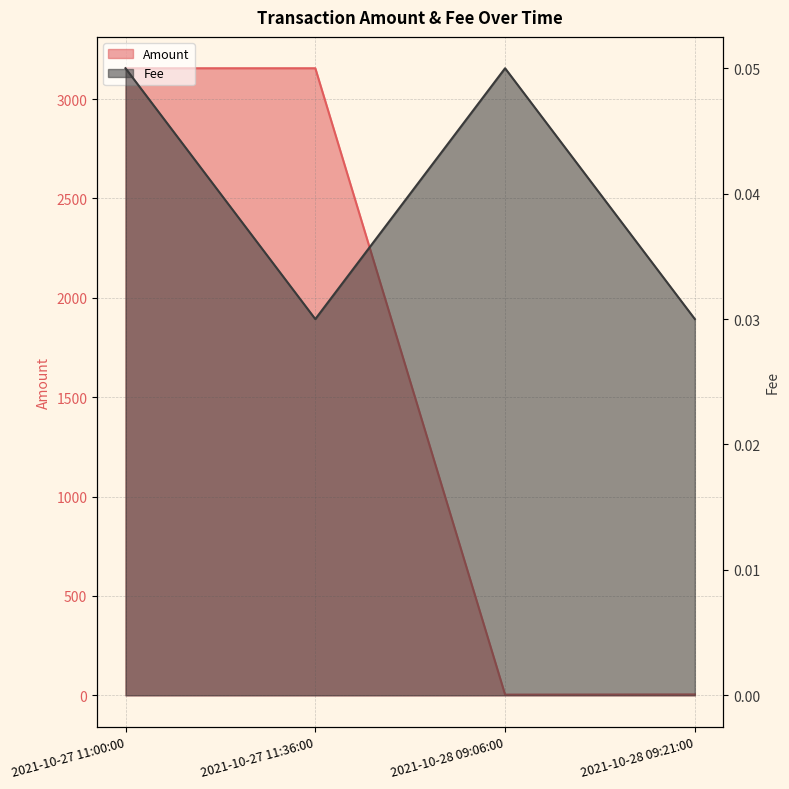

True or false: Amount has a value of 841.2 at 2021-10-27 11:00:00.

False